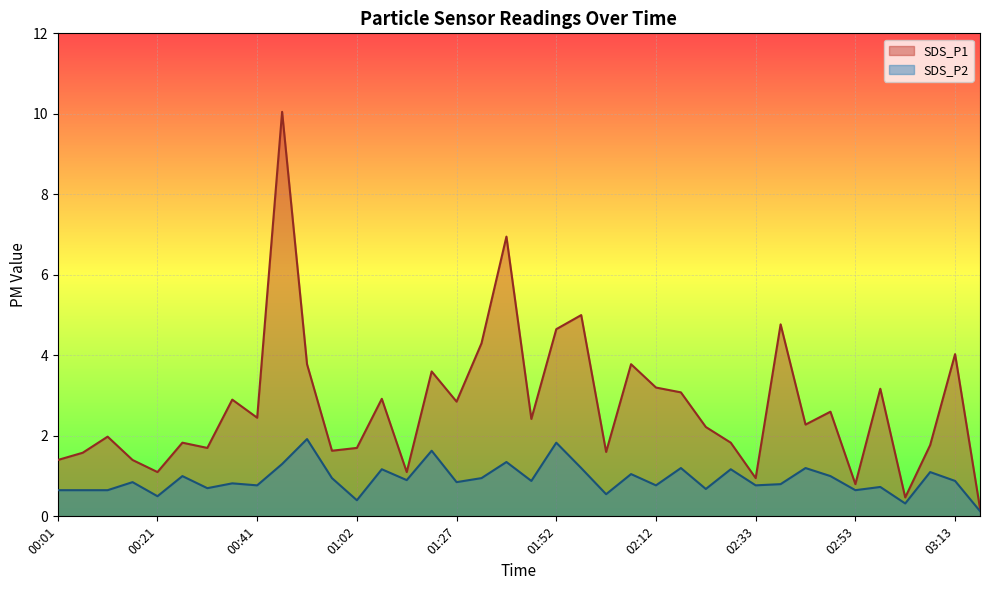

What is the difference between the second highest and minimum values in the SDS_P2 series?

1.7